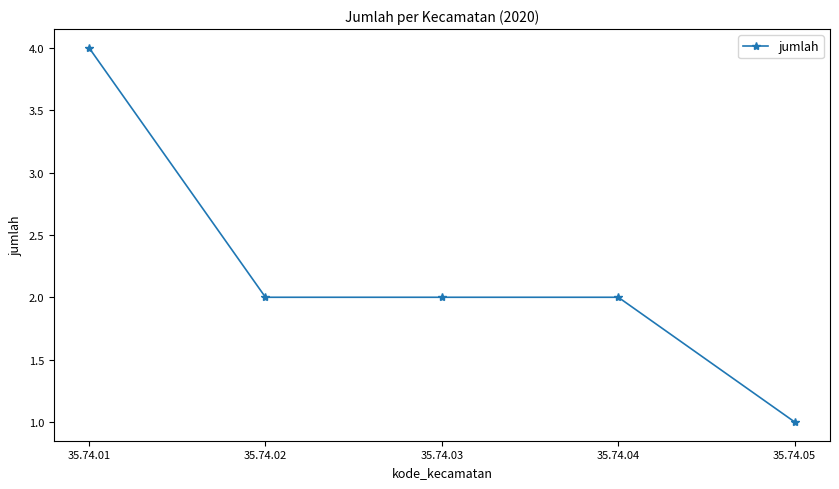

True or false: the data has more than 1 interior local peaks.

False